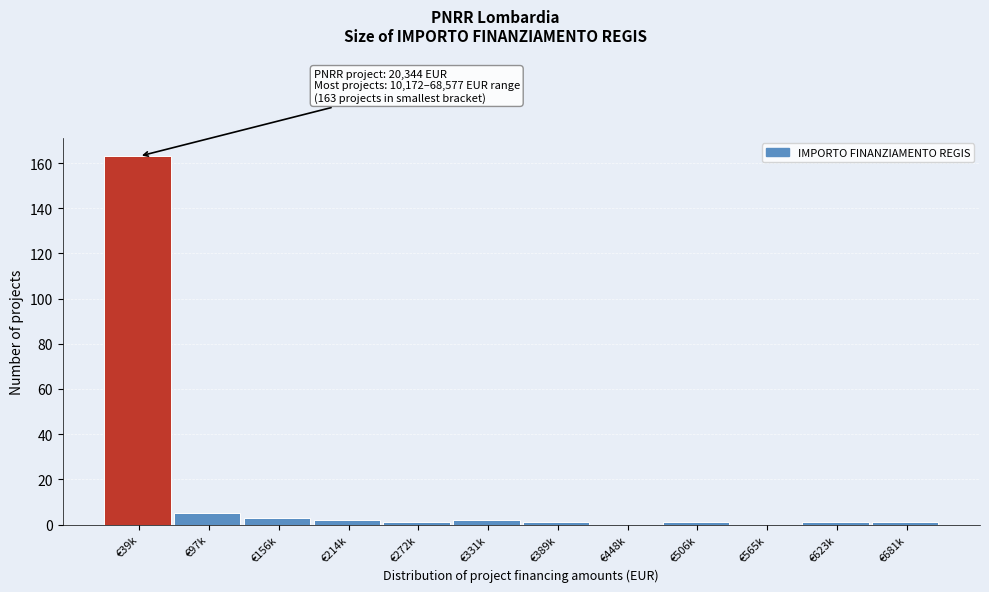

Reading left to right, what are all the values shown in this chart?

€39k=163	€97k=5	€156k=3	€214k=2	€272k=1	€331k=2	€389k=1	€448k=0	€506k=1	€565k=0	€623k=1	€681k=1